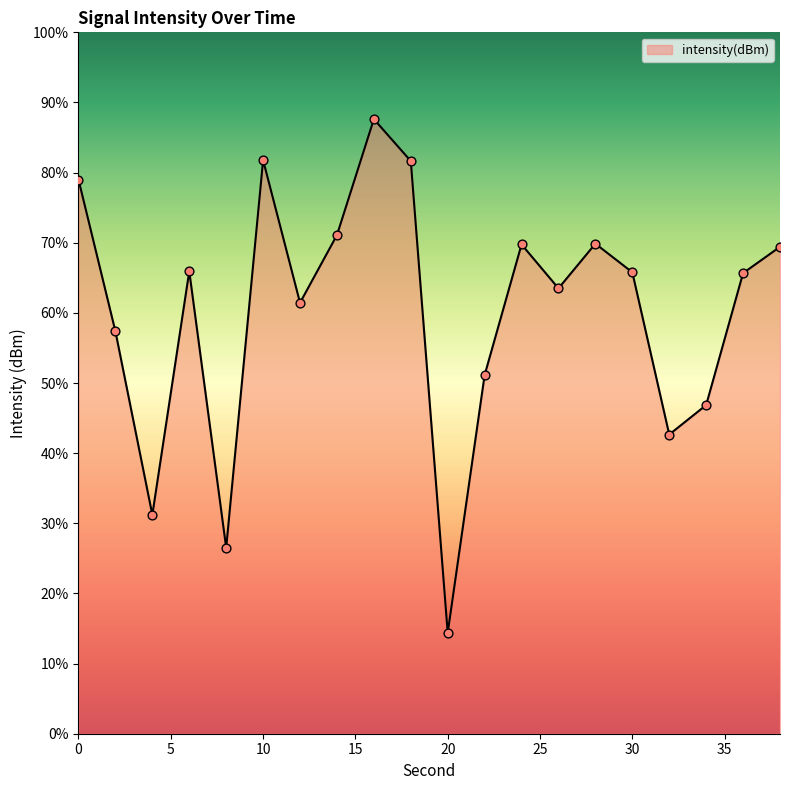

What is the maximum value shown in the chart?

87.6